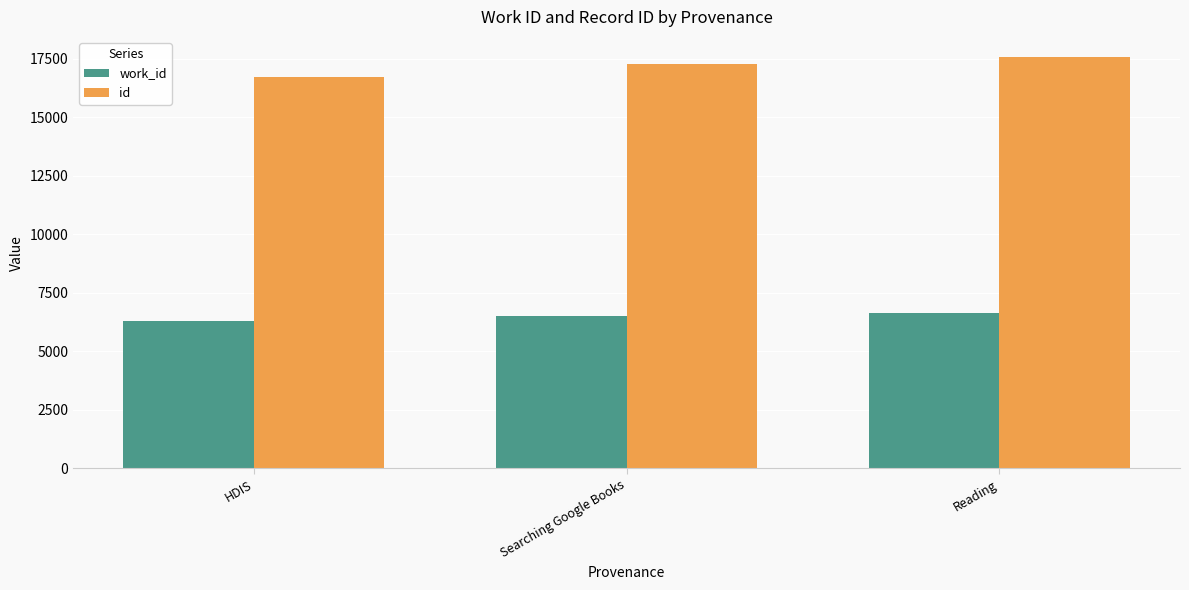

Reading right to left, extract all data points from this chart.

work_id: Reading=6620	Searching Google Books=6498	HDIS=6312
id: Reading=17556	Searching Google Books=17290	HDIS=16706